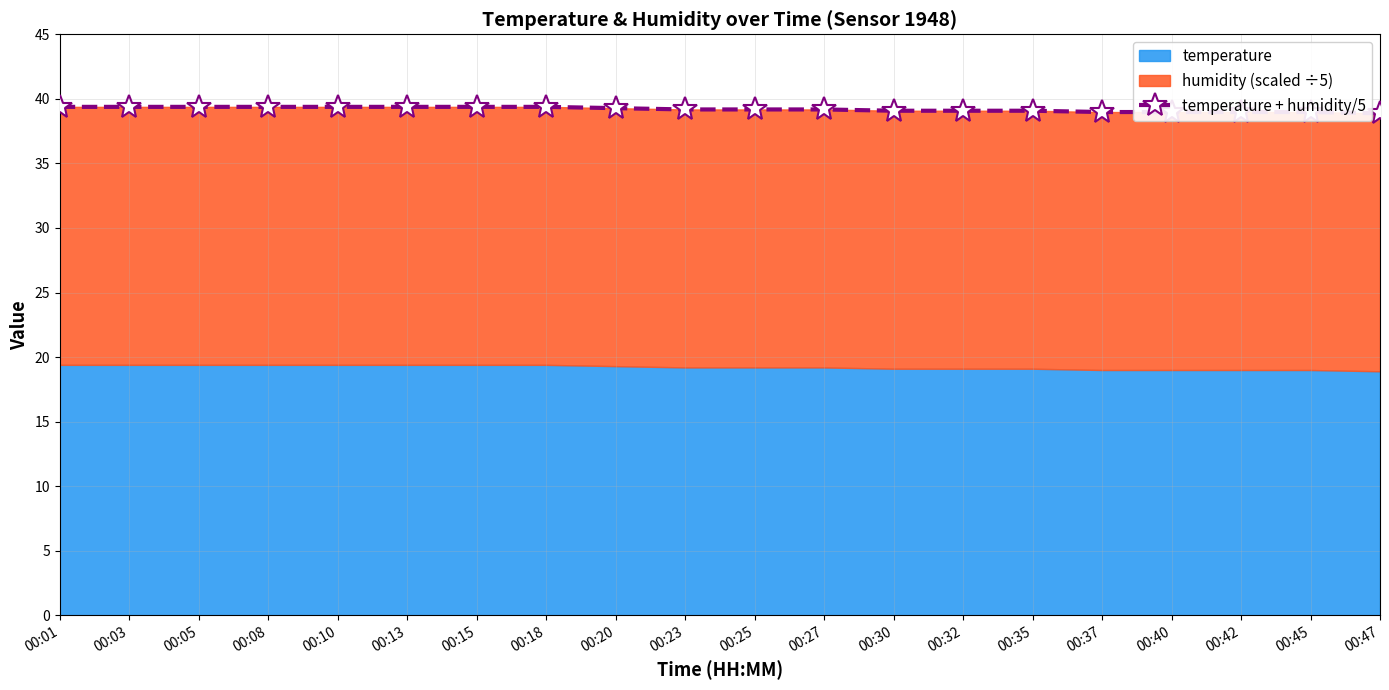

Reading right to left, list all the values displayed in this chart.

00:47=38.9	00:45=39.0	00:42=39.0	00:40=39.0	00:37=39.0	00:35=39.1	00:32=39.1	00:30=39.1	00:27=39.2	00:25=39.2	00:23=39.2	00:20=39.3	00:18=39.4	00:15=39.4	00:13=39.4	00:10=39.4	00:08=39.4	00:05=39.4	00:03=39.4	00:01=39.4